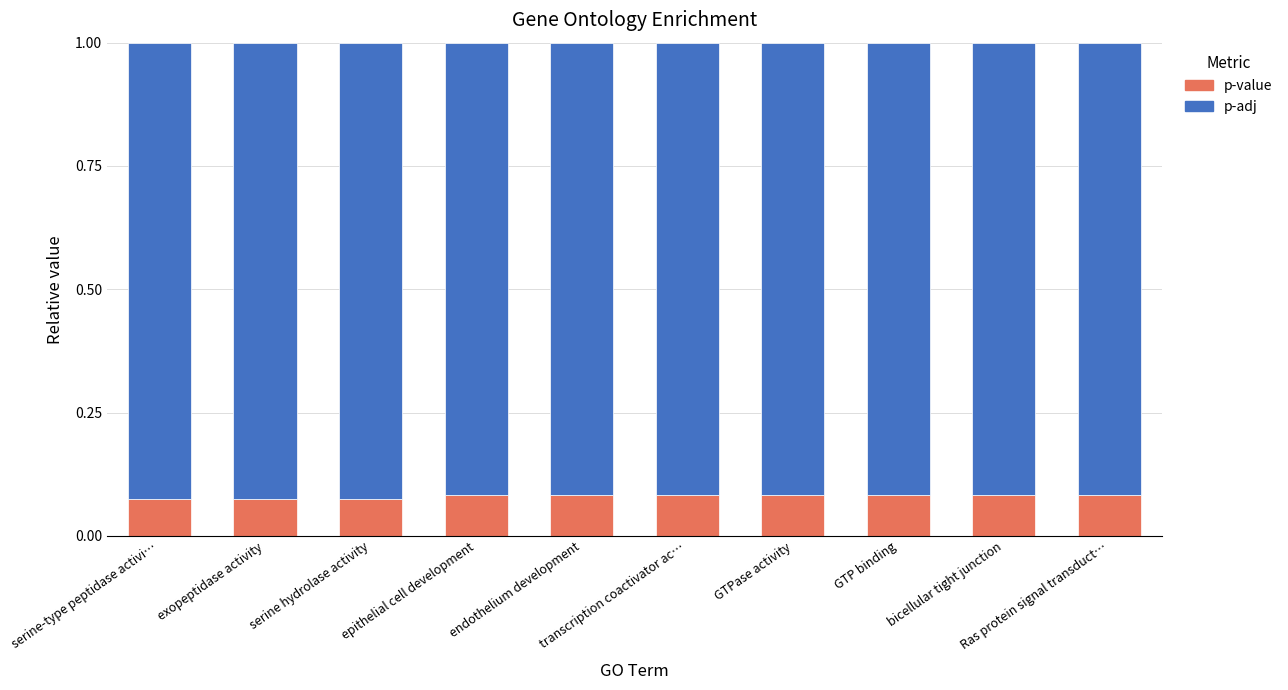

Count the p-value values in the range 0 to 1.

10